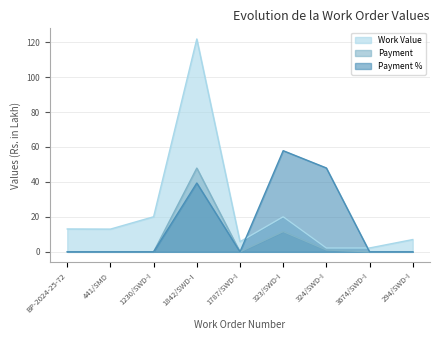

What position from the right is 1842/SWD-I?

6